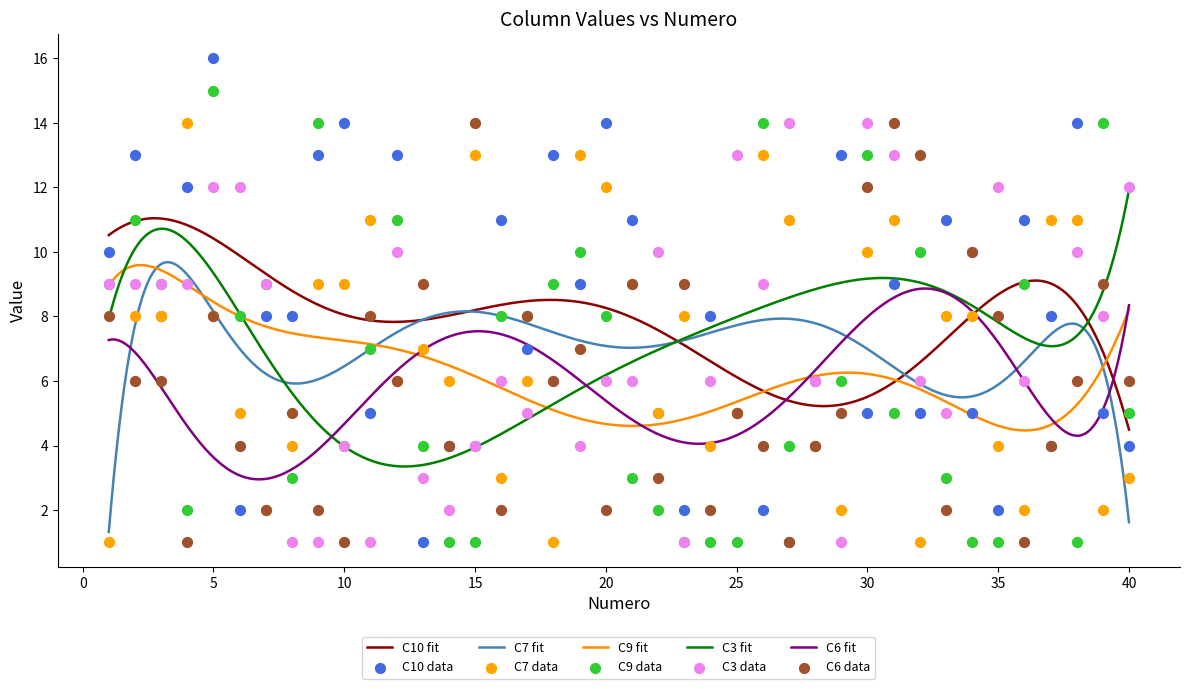

Which series has the widest spread of Y values?

C10